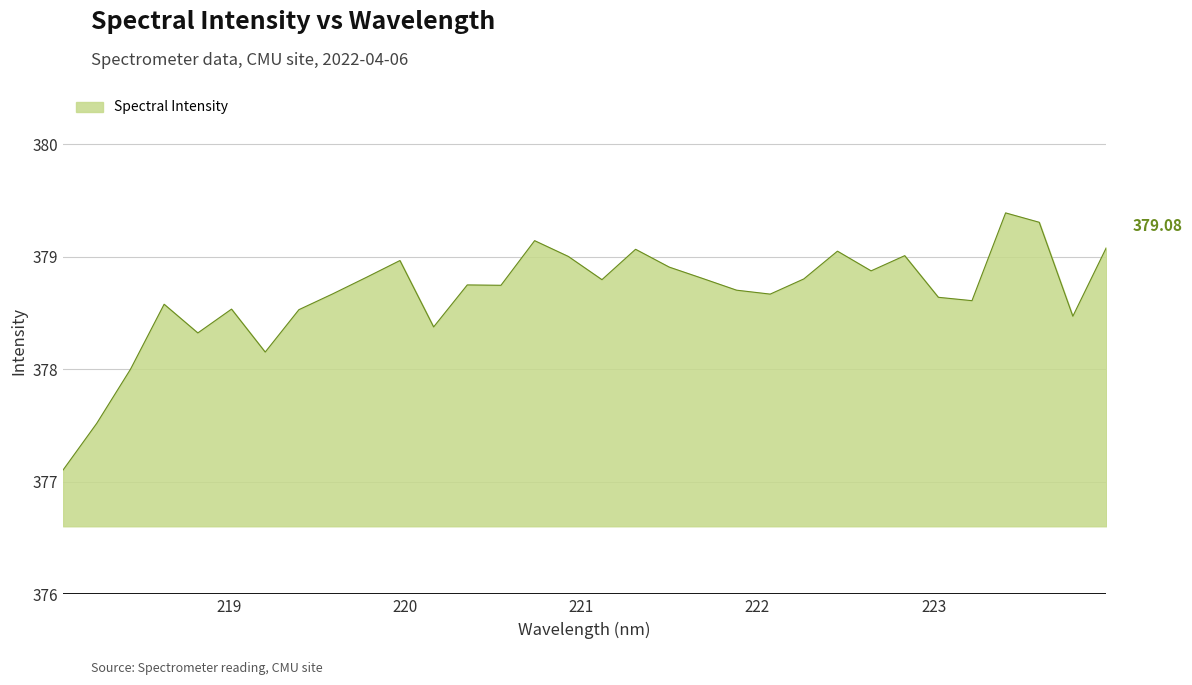

What is the difference between the maximum and minimum values?

2.3